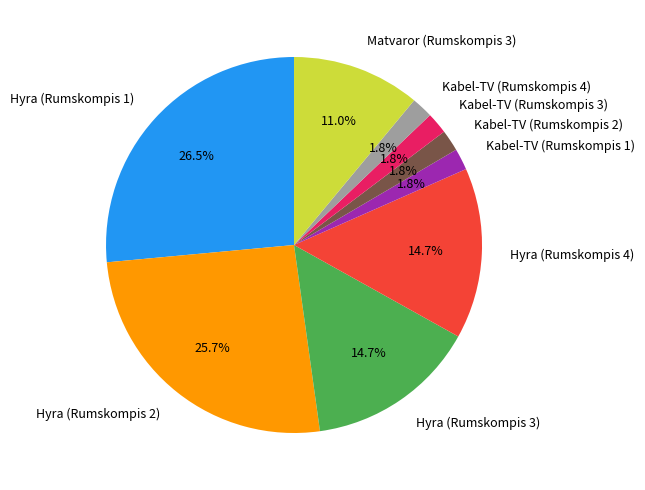

How many slices are in this pie chart?

9